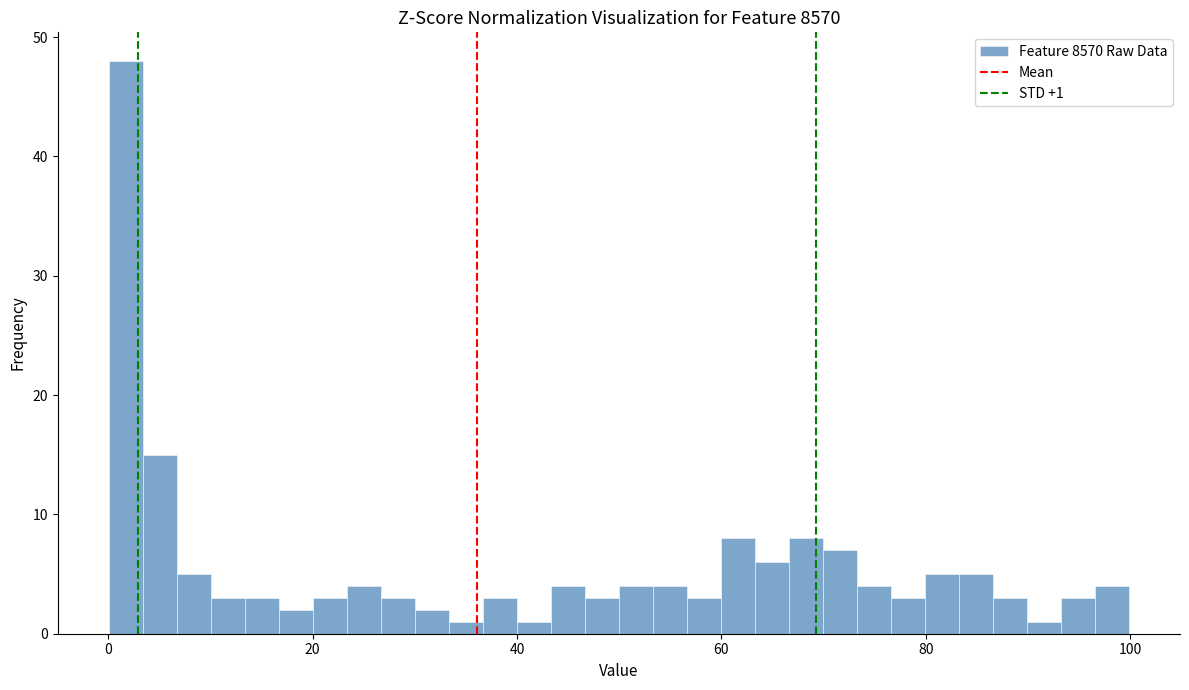

Read against the x-axis, roughly where is the centre of the tallest bar?

2